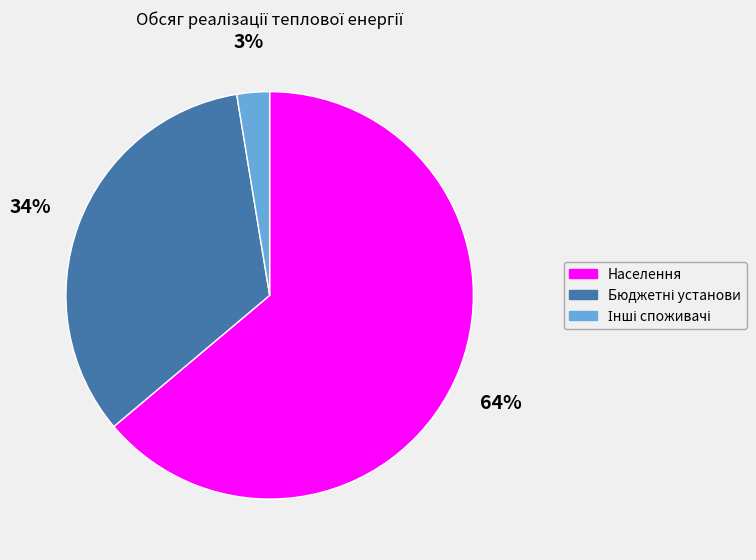

To the nearest percent, what is the average slice percentage?

33%